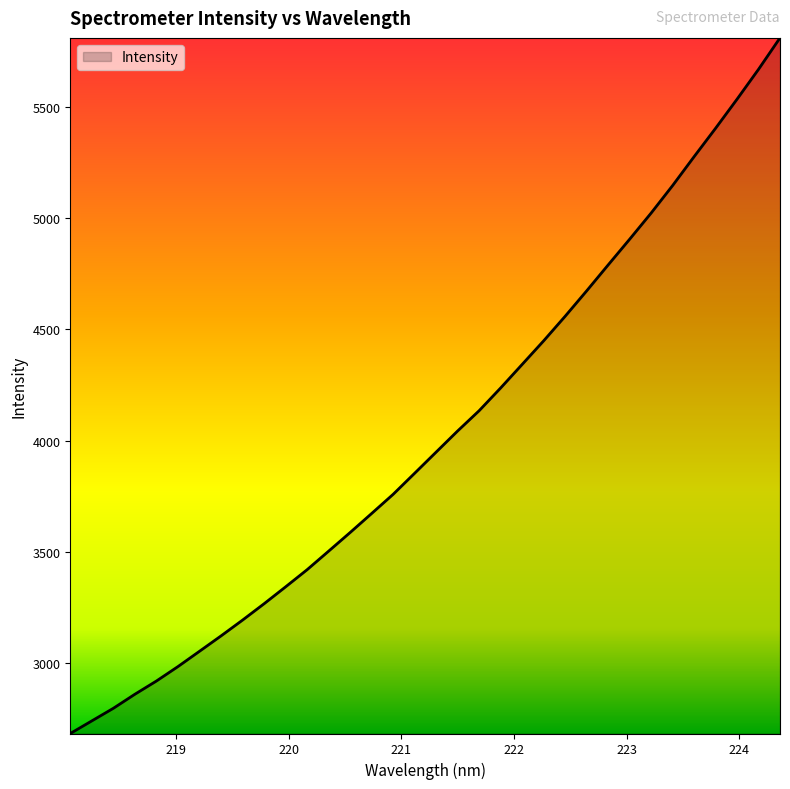

What is the smallest value displayed?

2680.6